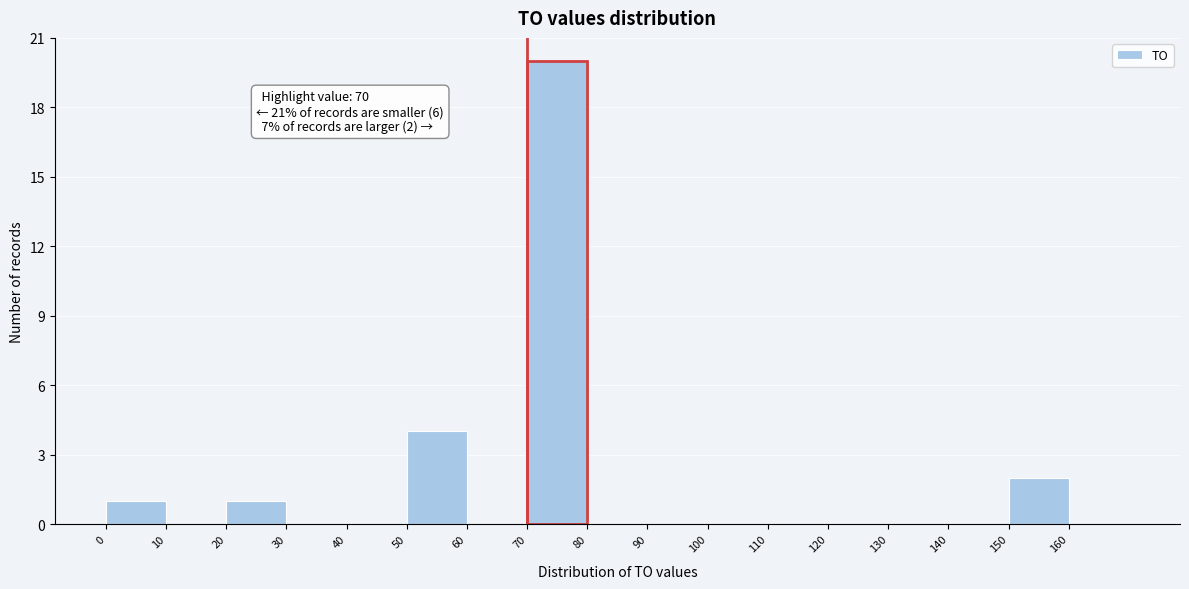

Over which range of the x-axis is the bar tallest?

70 to 80